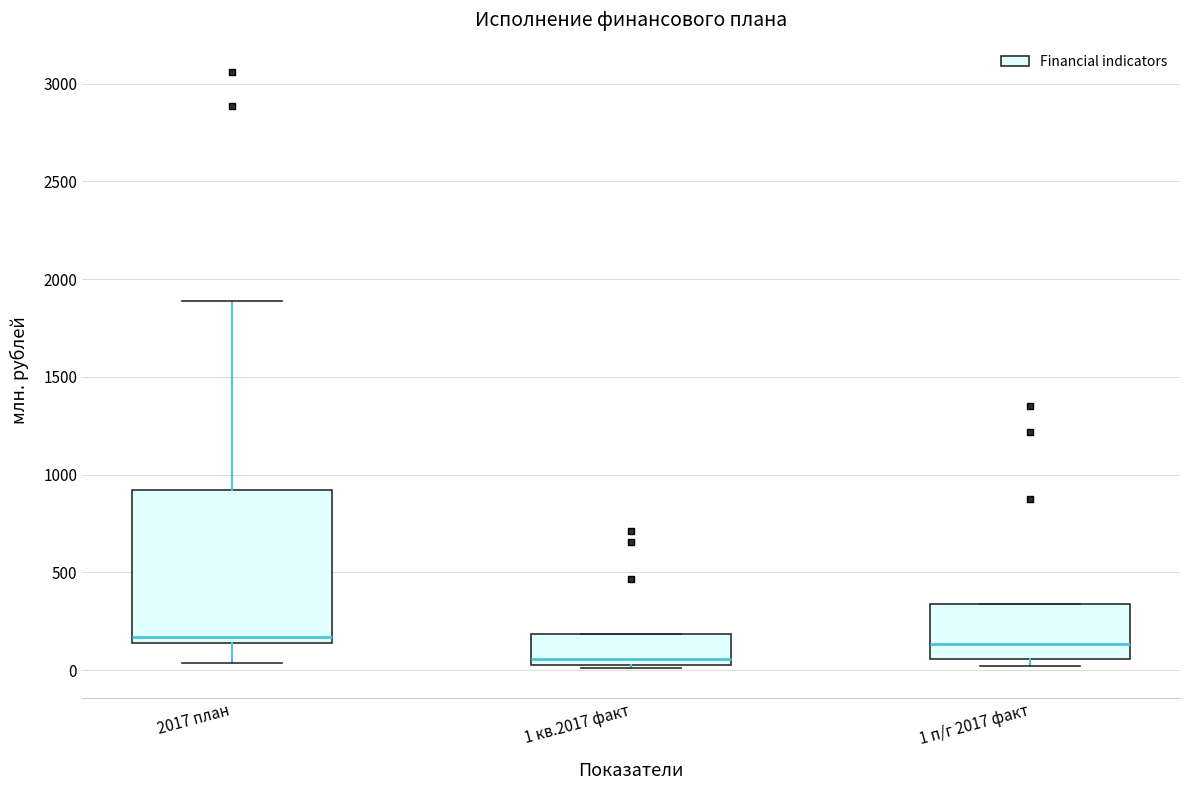

Reading left to right, read every box against the y-axis: the position of its median line, the range the box covers, and the ends of its whiskers. The values are not printed on the chart, so give them approximately, as read against the axis.

2017 план: median 150 (just above the box's lower edge), box 150 to 900, whiskers 50 to 1900
1 кв.2017 факт: median 50 (just above the box's lower edge), box 50 to 200, whiskers 0 to 200
1 п/г 2017 факт: median 150, box 50 to 350, whiskers 0 to 350